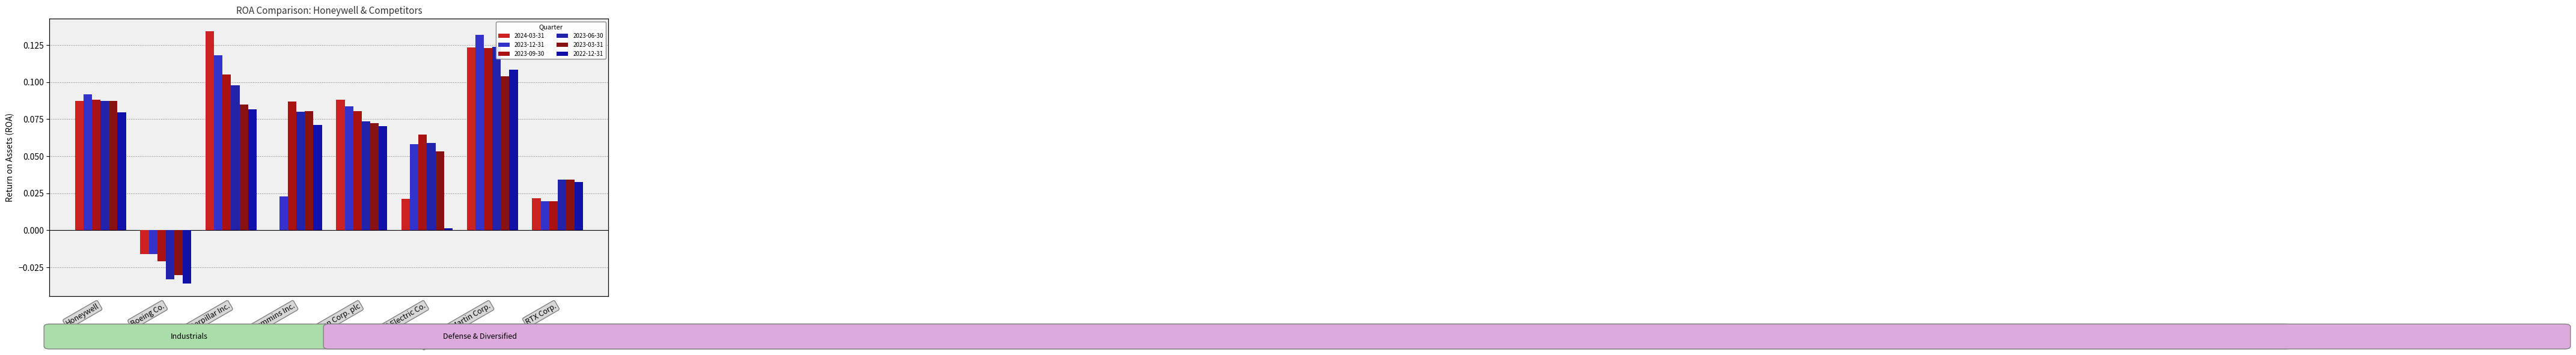

Which series changed the most between Honeywell and Cummins Inc.?

2024-03-31